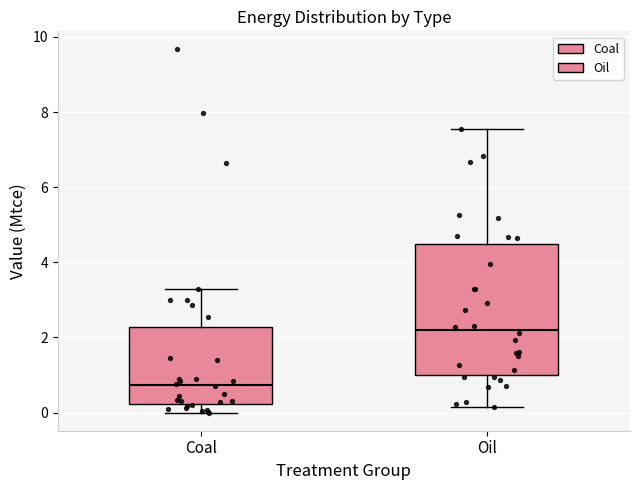

Reading left to right, transcribe this box plot: for each box, give where its median line is, the range the box spans, and where its two whiskers end, as read against the y-axis. The values are not printed on the chart, so give them approximately, as read against the axis.

Coal: median 0.8, box 0.2 to 2.2, whiskers 0.0 to 3.2
Oil: median 2.2, box 1.0 to 4.4, whiskers 0.2 to 7.6